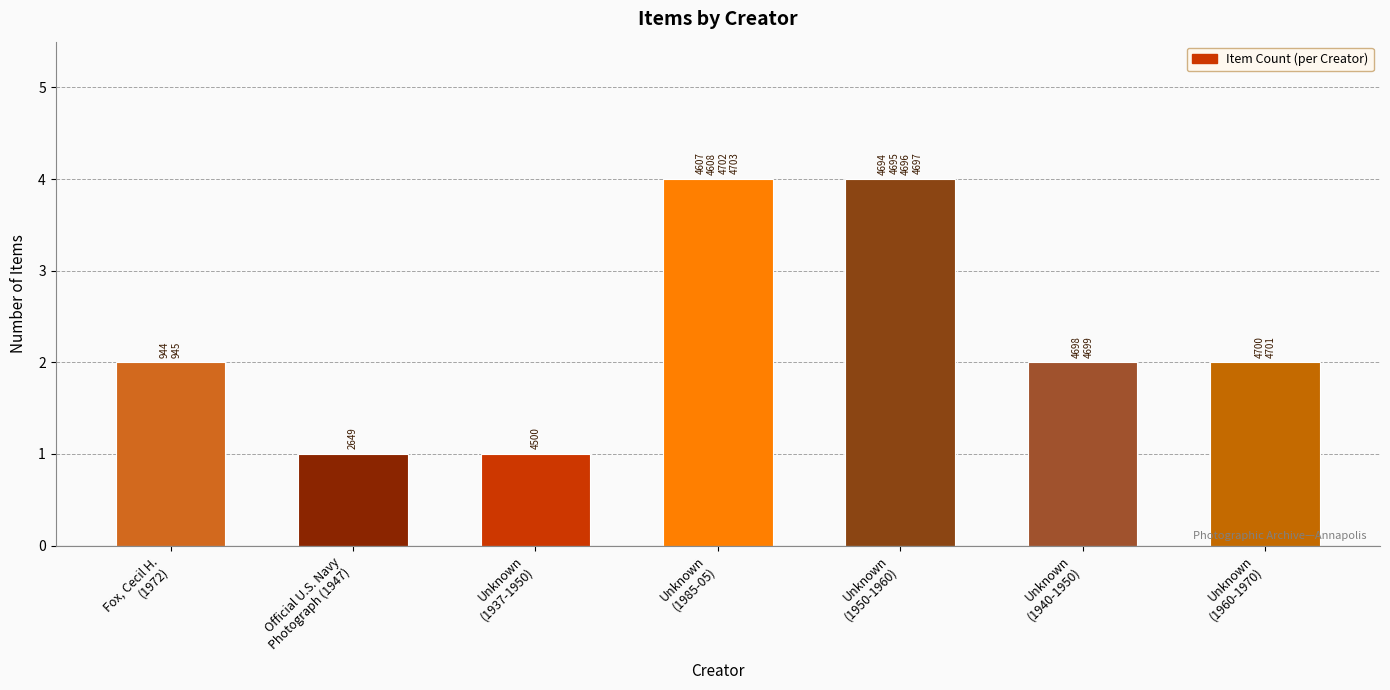

The chart shows a value of 4 at Unknown
(1950-1960). True or false?

True